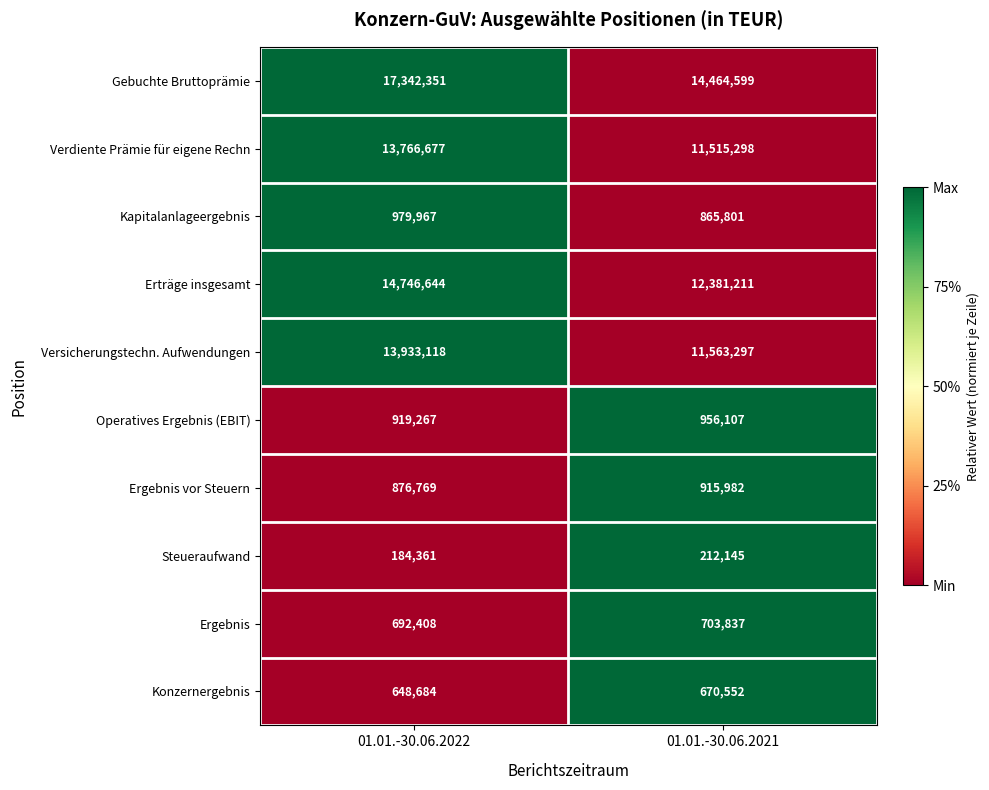

List the labels in order of Konzernergebnis value, largest first.

01.01.-30.06.2021, 01.01.-30.06.2022